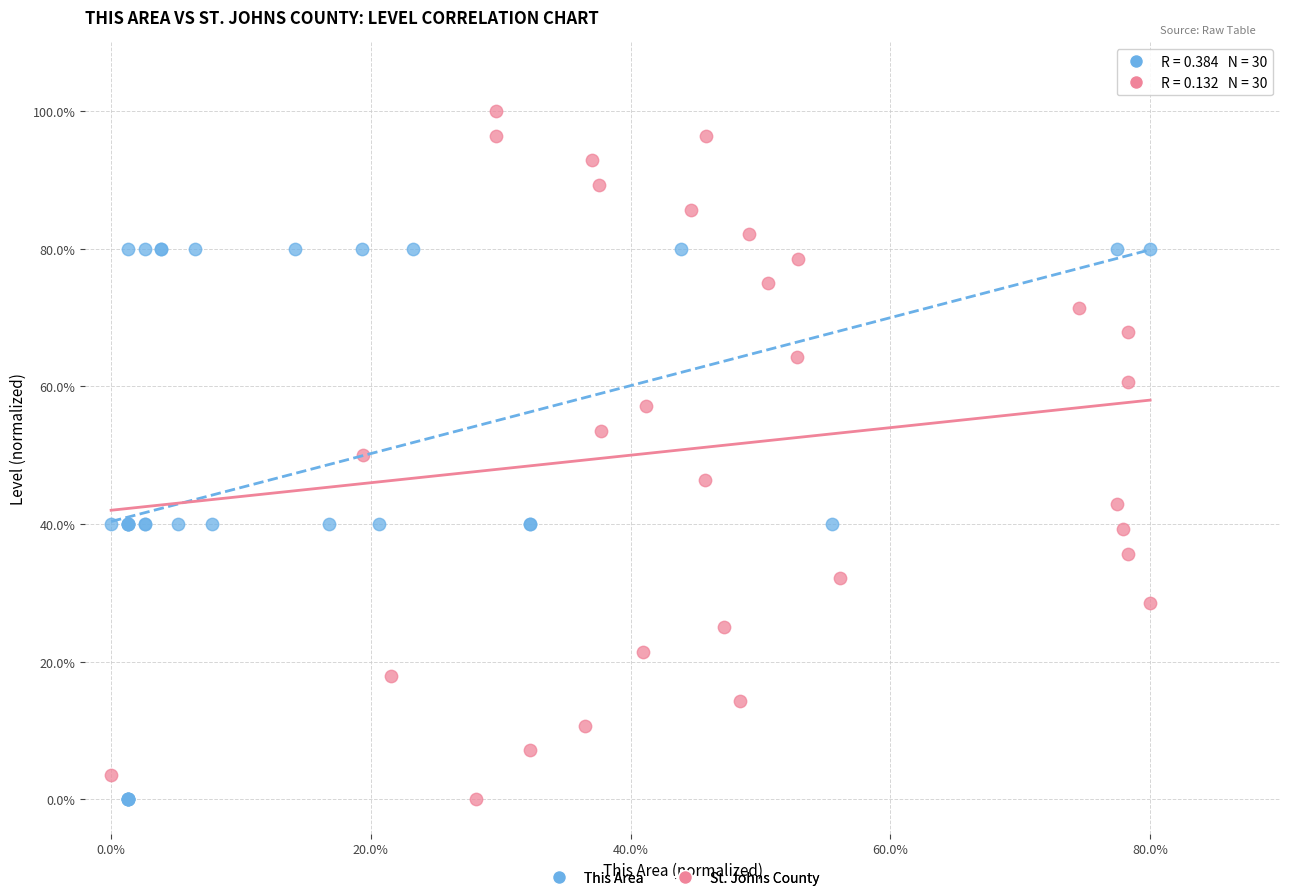

Which series has the largest Y range (max minus min)?

St. Johns County